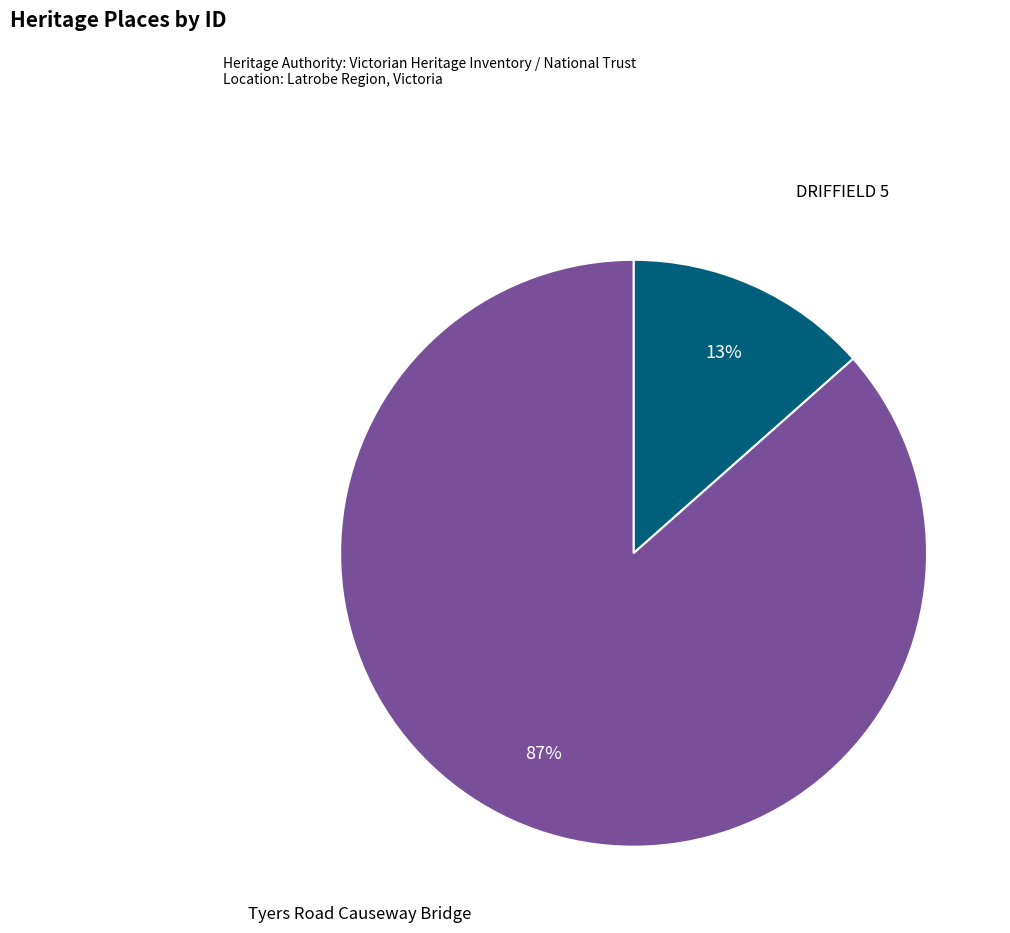

How many segments does this pie chart have?

2